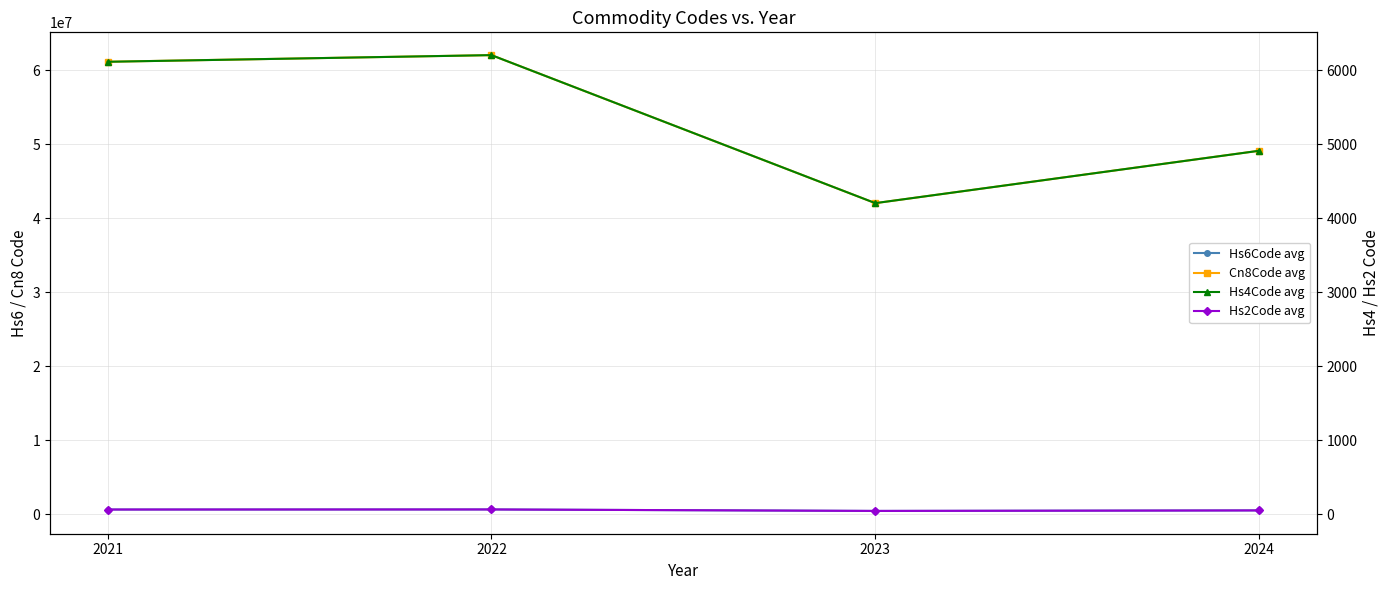

At which category is the sum across all series the highest?

2022